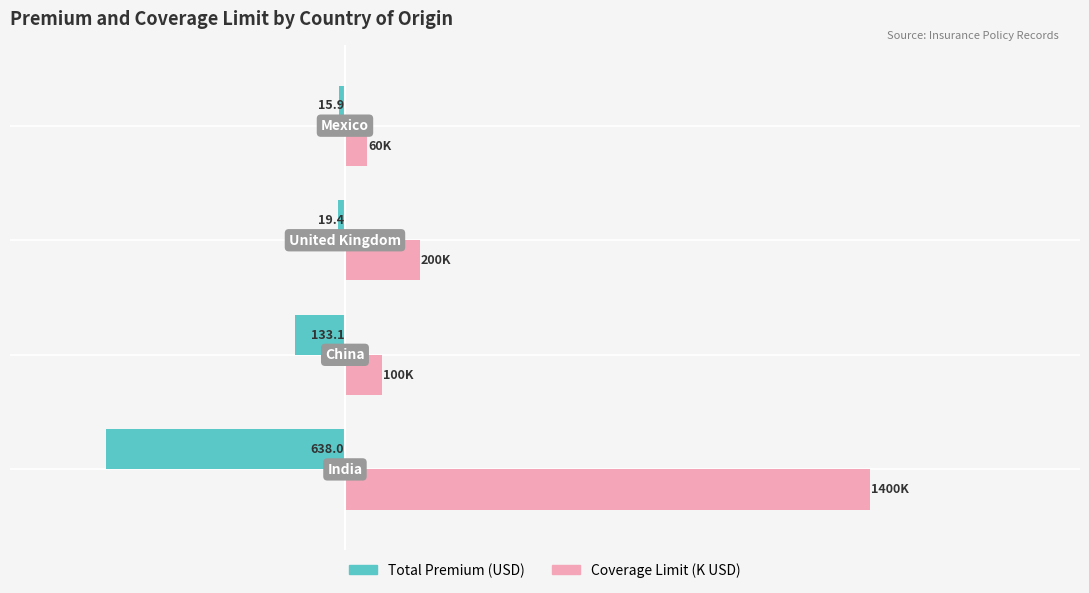

What are all the series names shown in the legend?

Total Premium (USD), Coverage Limit (K USD)